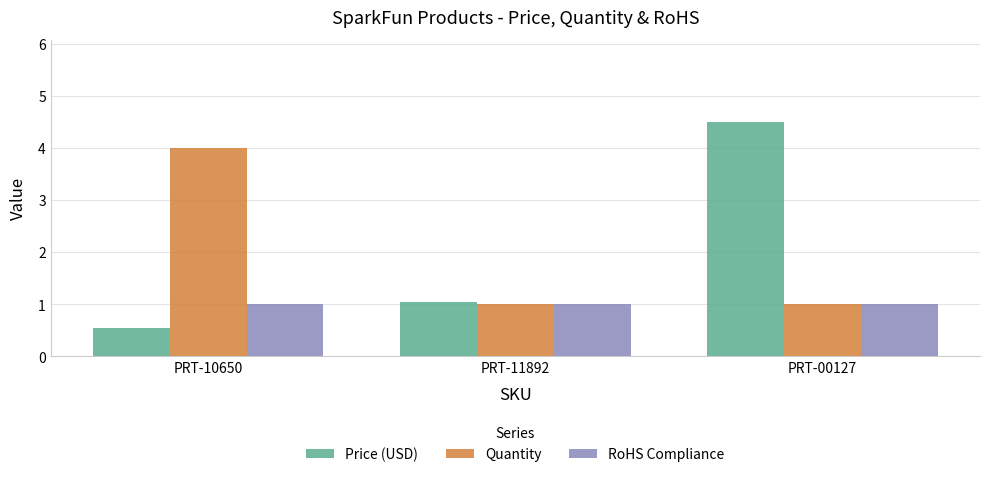

What are all the series names shown in the legend?

Price (USD), Quantity, RoHS Compliance